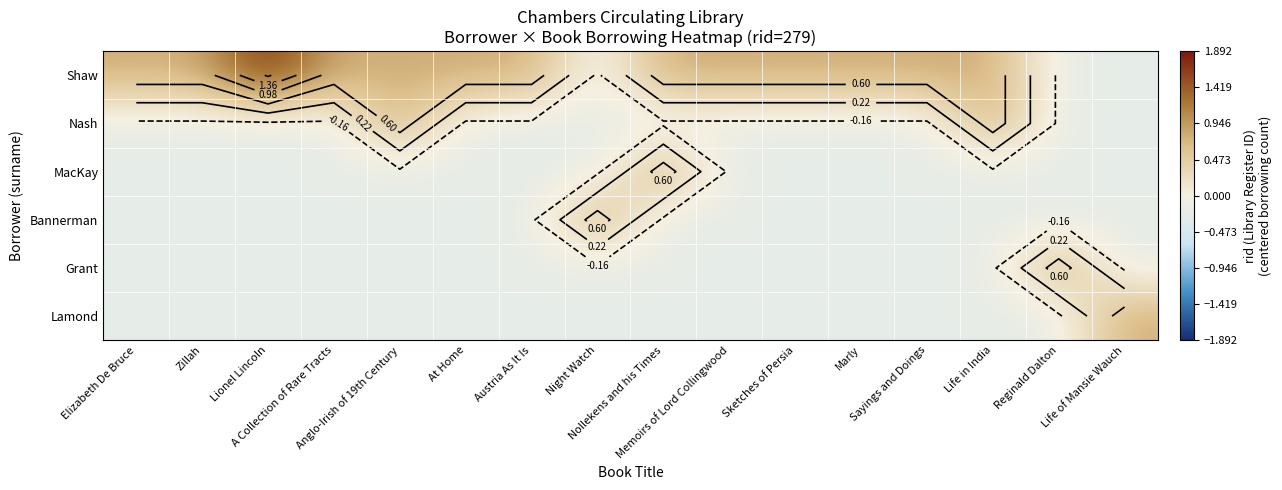

List the labels in order of Grant value, smallest first.

Elizabeth De Bruce, Zillah, Lionel Lincoln, A Collection of Rare Tracts, Anglo-Irish of 19th Century, At Home, Austria As It Is, Night Watch, Nollekens and his Times, Memoirs of Lord Collingwood, Sketches of Persia, Marly, Sayings and Doings, Life in India, Life of Mansie Wauch, Reginald Dalton